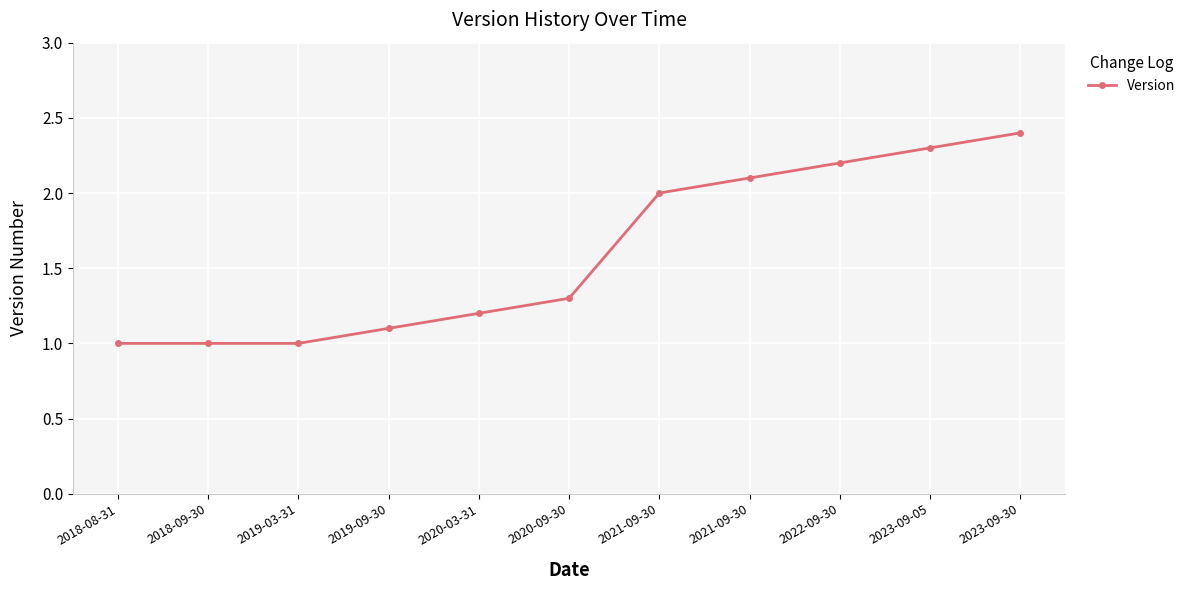

Between 2018-09-30 and 2022-09-30, which is larger?

2022-09-30